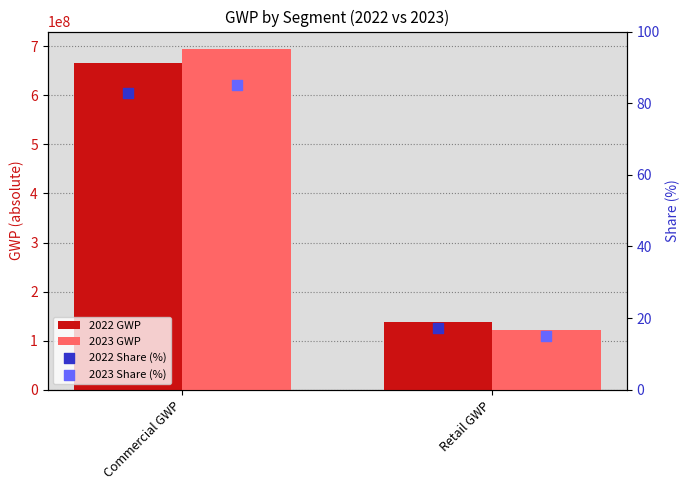

Which series reaches the maximum Y coordinate?

2023 GWP